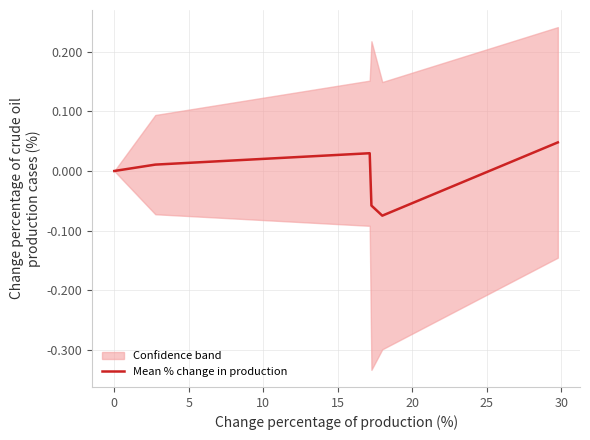

Reading left to right, what are all the values shown in this chart?

0.0	0.0	0.0	-0.1	-0.1	0.0